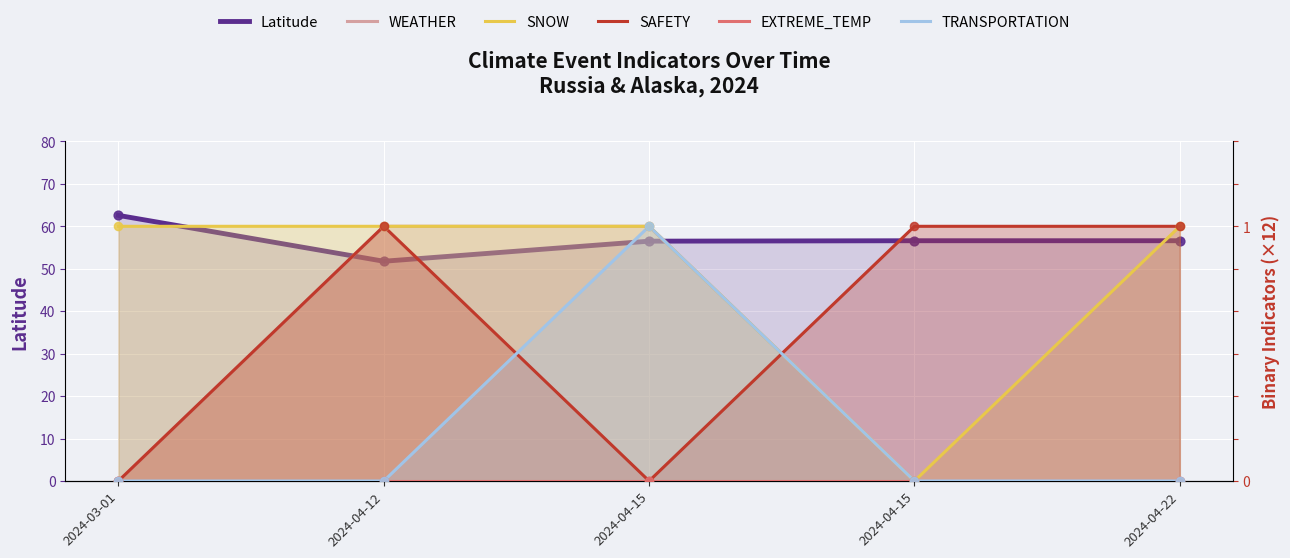

Is the value of TRANSPORTATION at 2024-03-01 greater than the value of WEATHER at 2024-03-01?

No